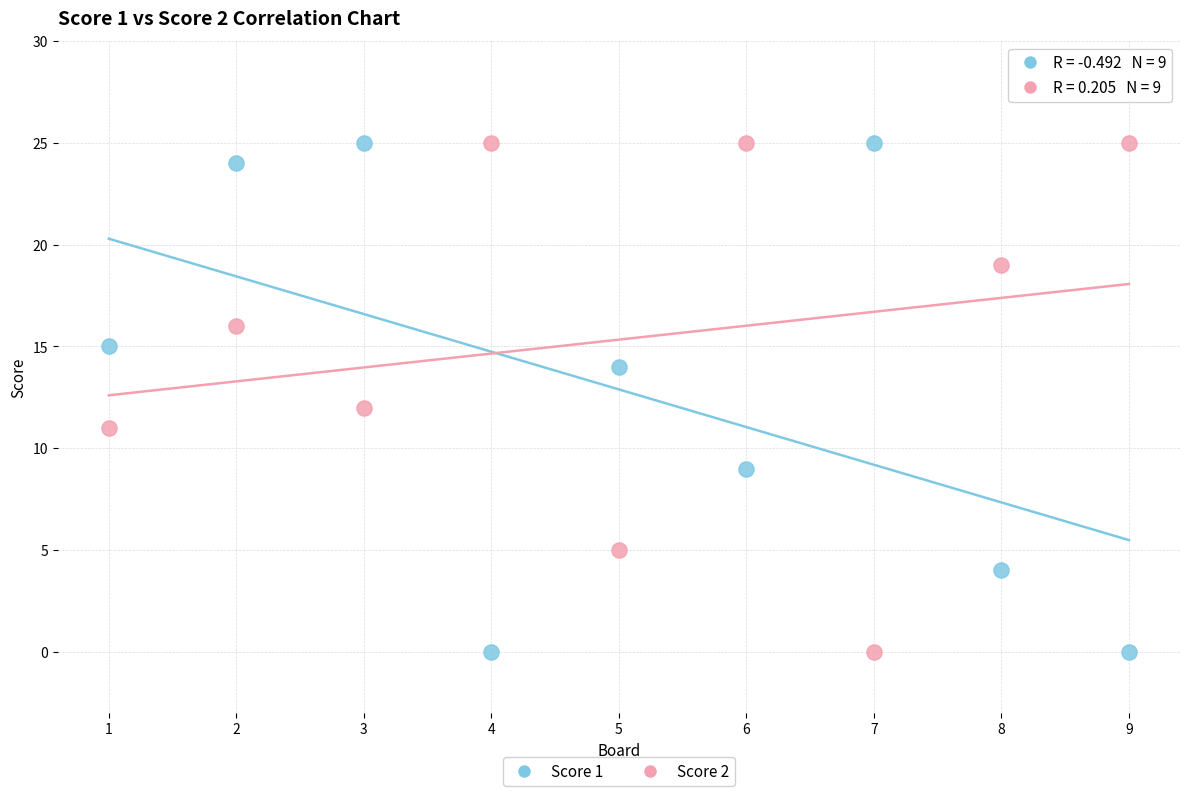

What is the X range (max minus min) for the scatter plot?

8